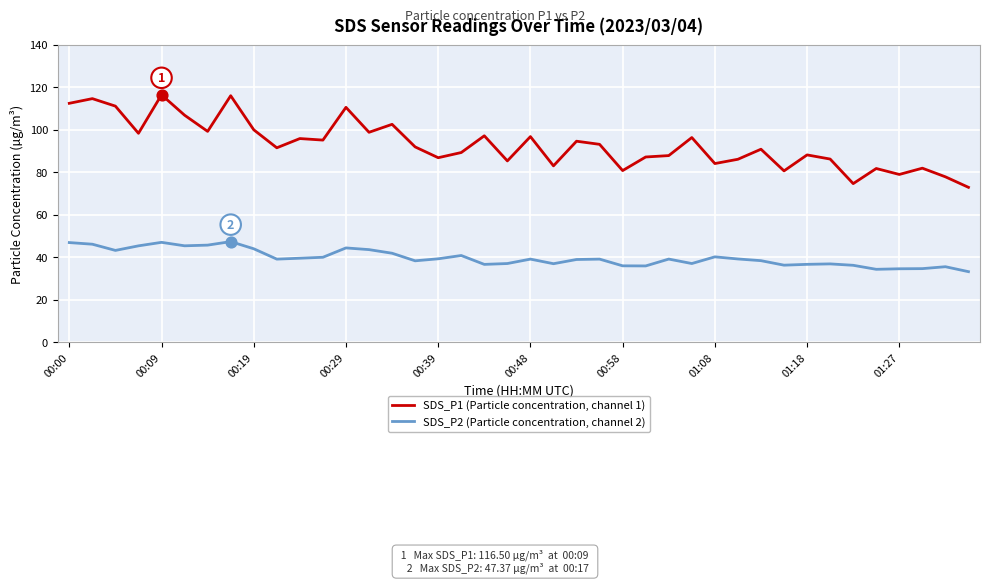

Which series has the widest spread of values?

SDS_P1 (Particle concentration, channel 1)